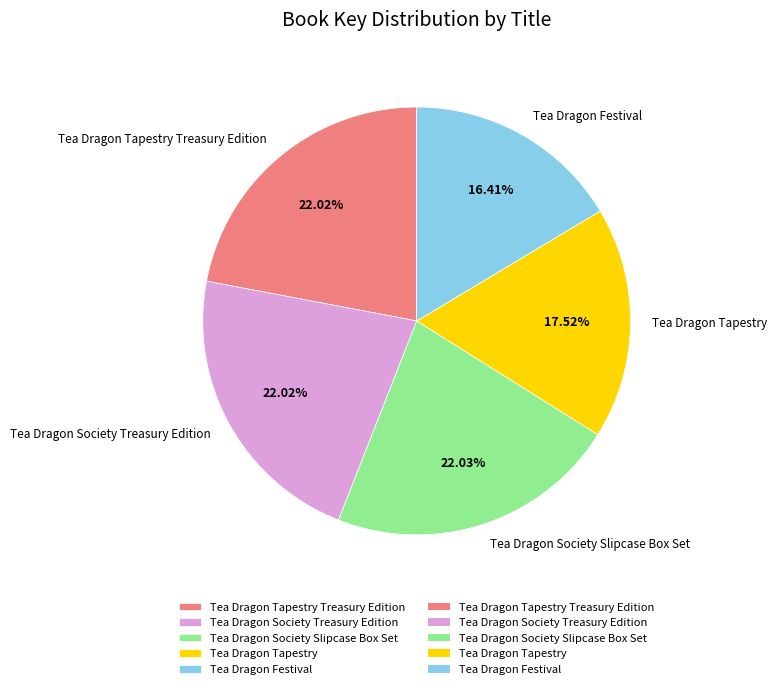

Which slice is the smallest?

Tea Dragon Festival